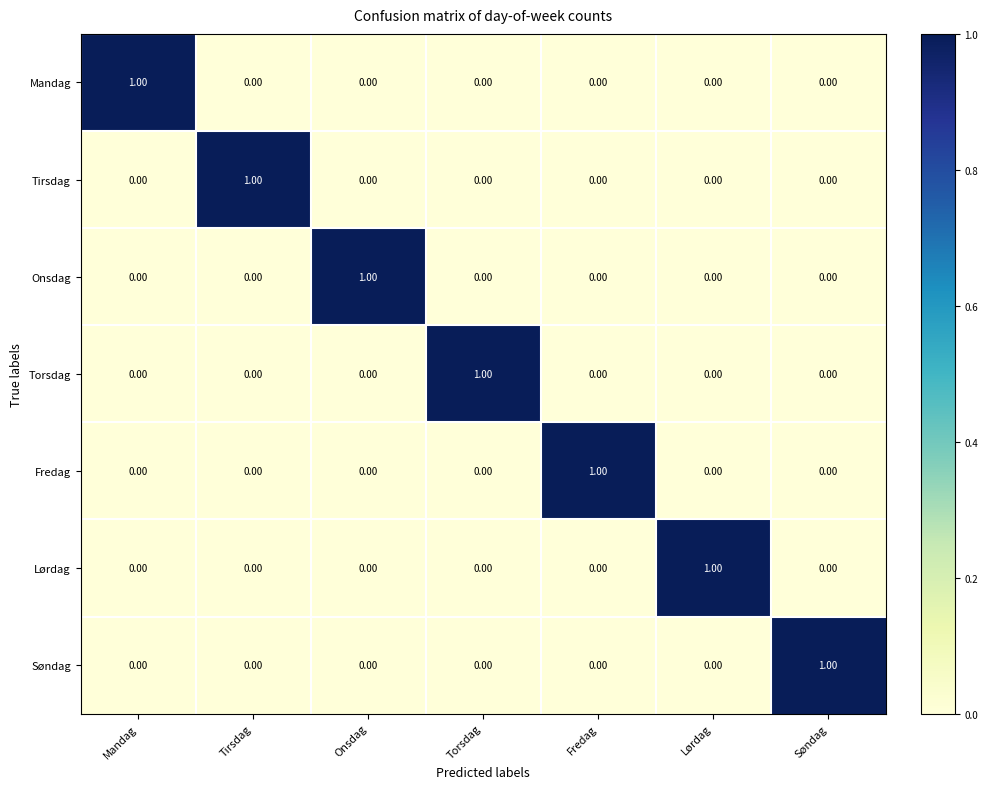

At which label does Søndag reach its peak?

Søndag